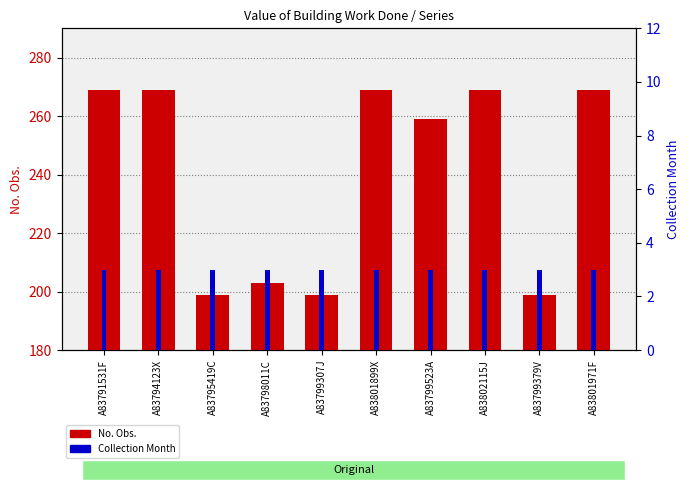

At how many categories does at least one series exceed 167?

10